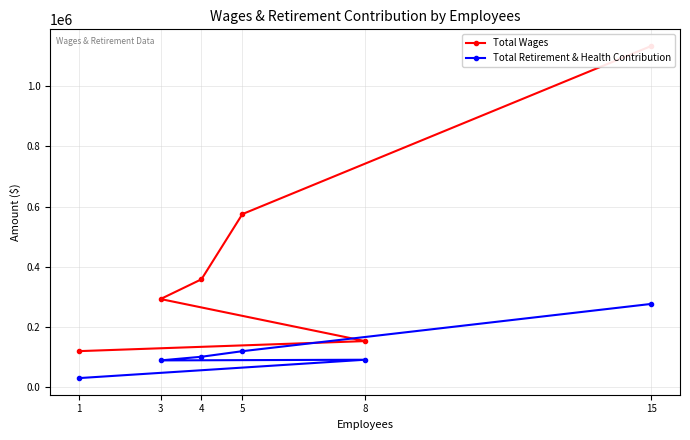

What are all the series names shown in the legend?

Total Wages, Total Retirement & Health Contribution